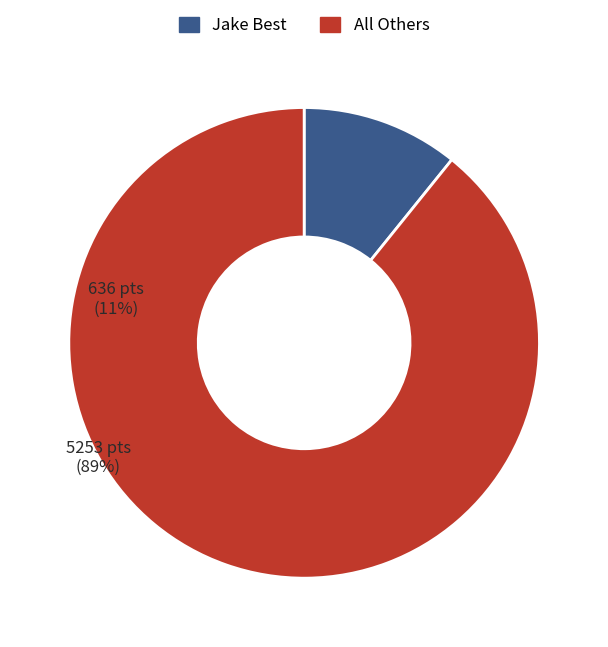

Approximately how many times larger is the value at All Others compared to Jake Best?

8.3